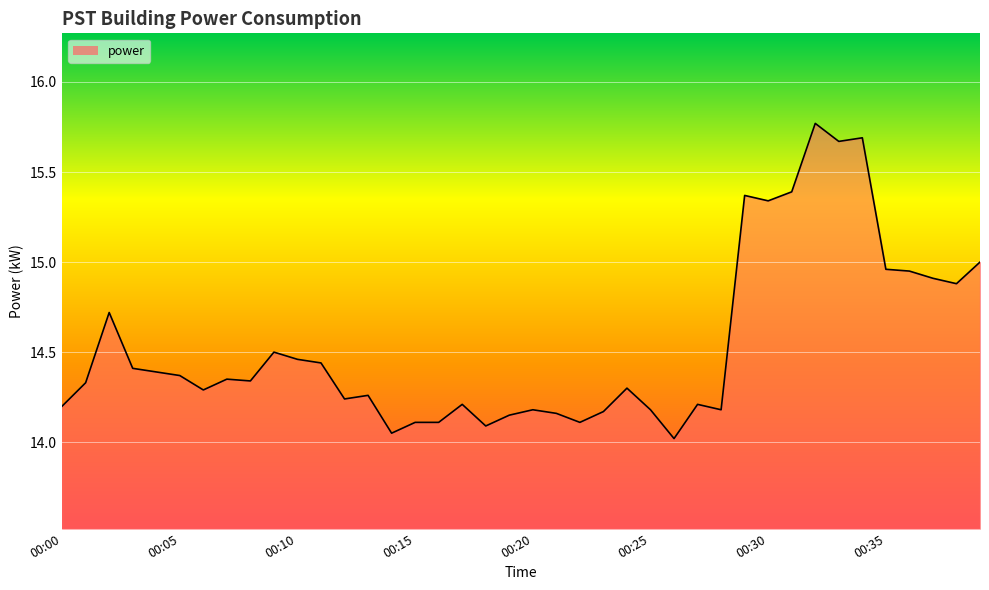

What is the minimum value shown in the chart?

14.0